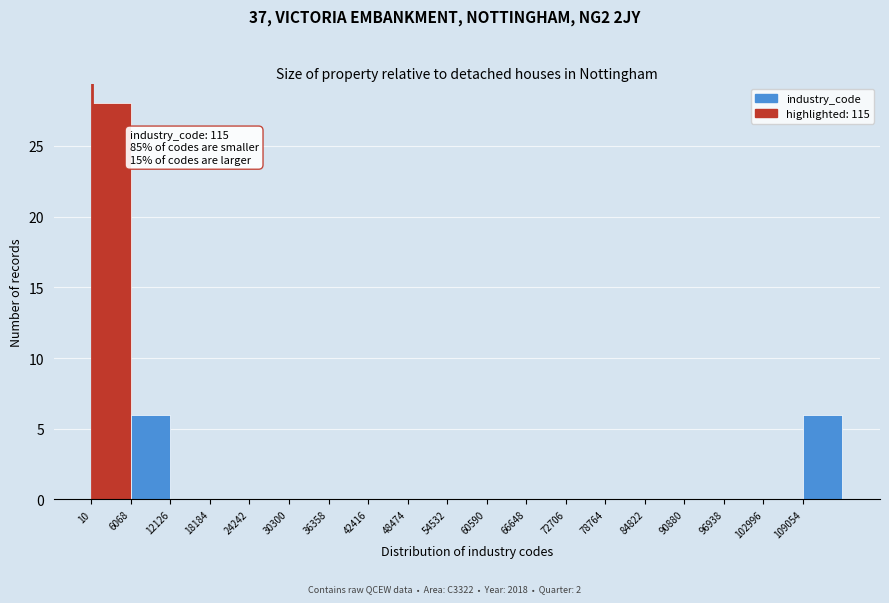

Over which range of the x-axis is the bar tallest?

0 to 6000